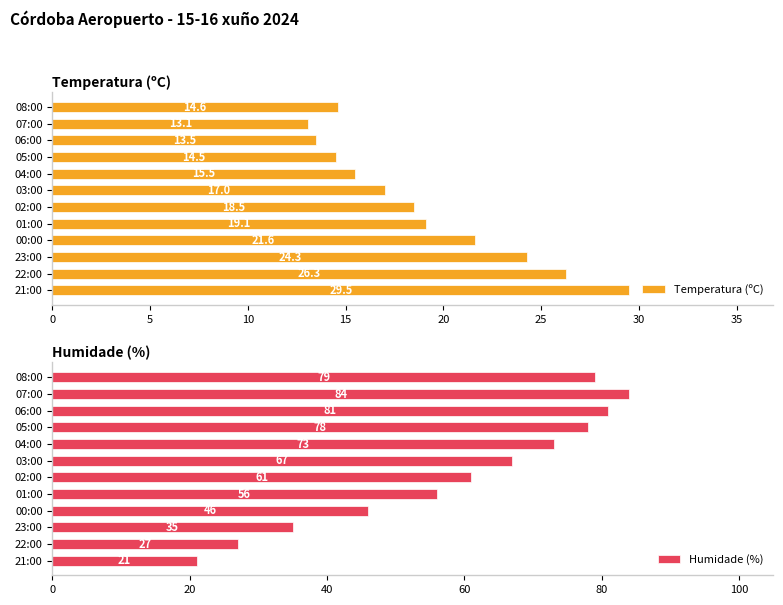

What is the difference between the maximum and minimum values in the Temperatura (ºC) series?

16.4